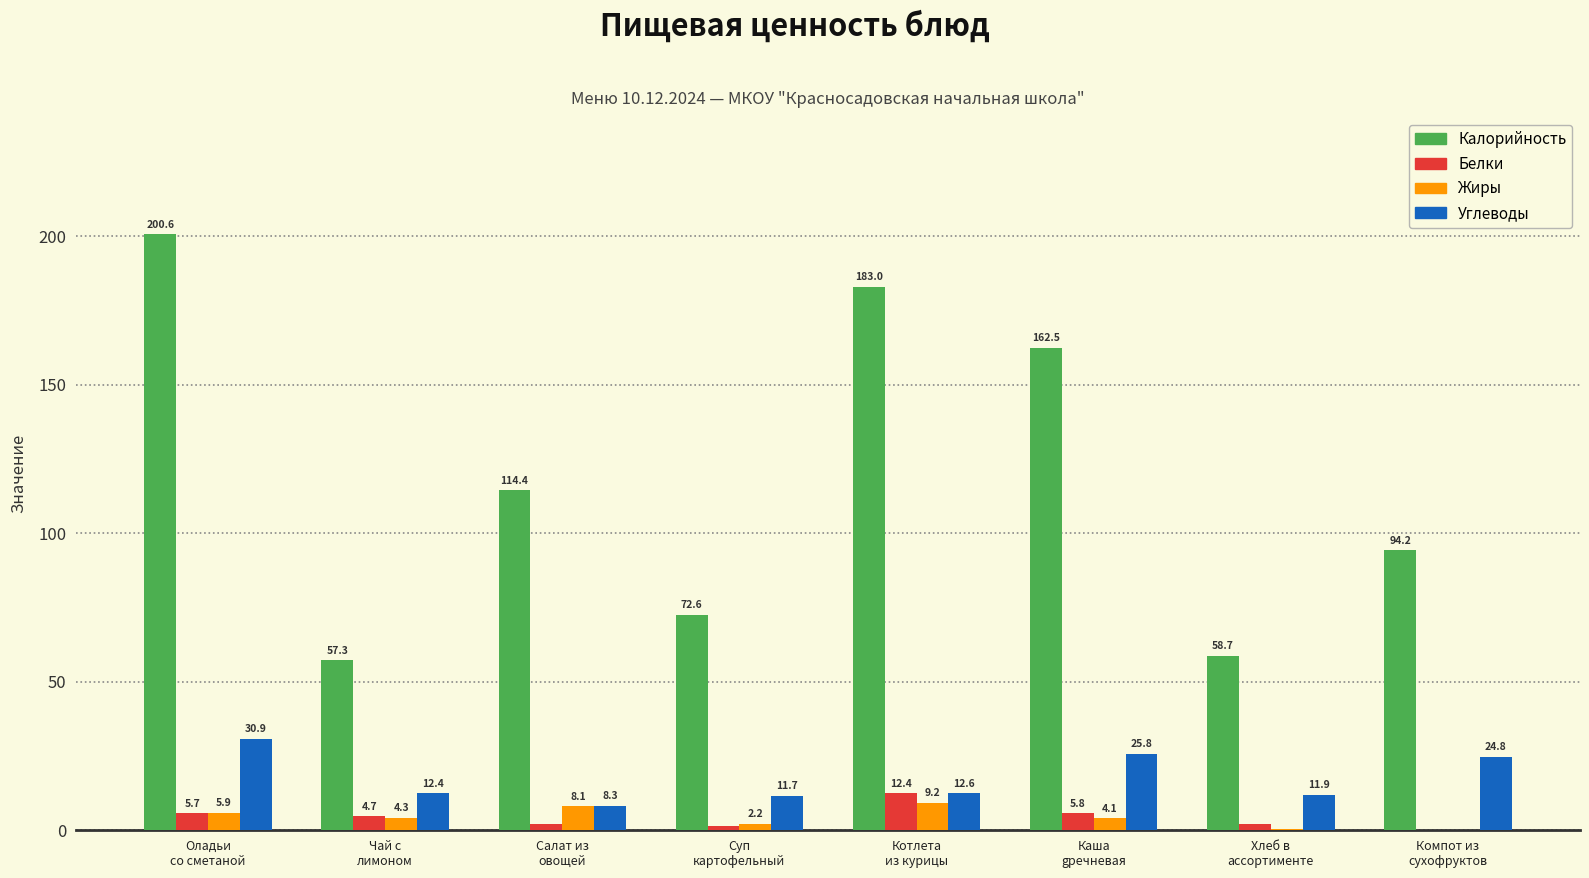

What are all the series names shown in the legend?

Калорийность, Белки, Жиры, Углеводы